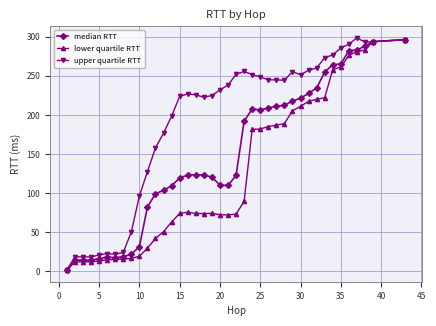

At how many categories does at least one series exceed 143?

29